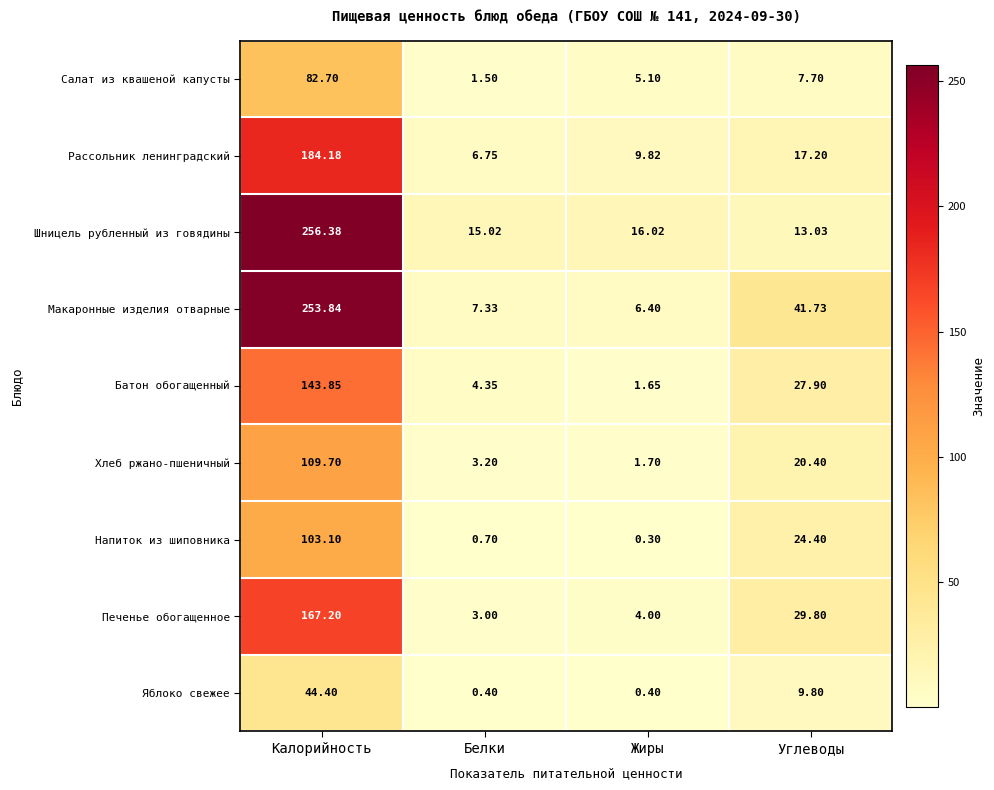

Which series changed the most between Жиры and Углеводы?

Макаронные изделия отварные